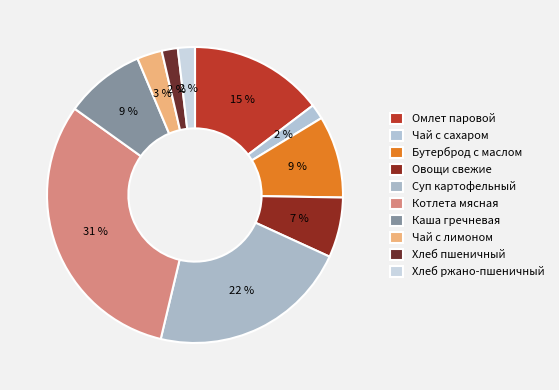

Count the number of slices in the pie.

10